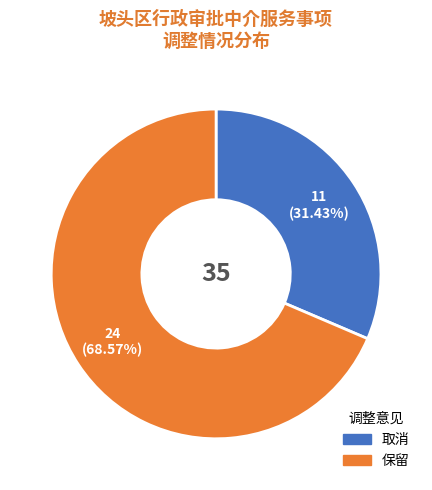

To the nearest percent, what percentage of the pie is 保留?

69%